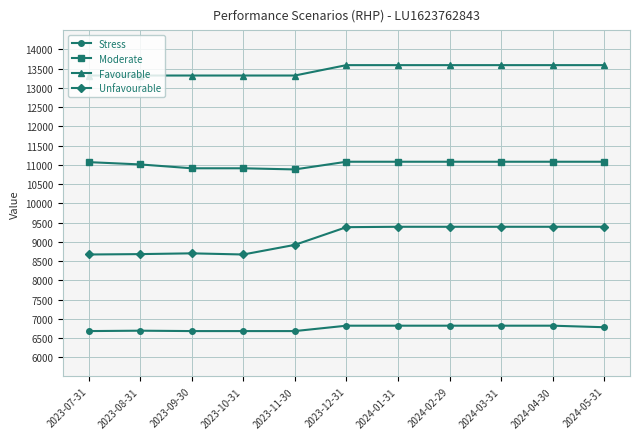

The value of Stress at 2023-12-31 is 6820. True or false?

True